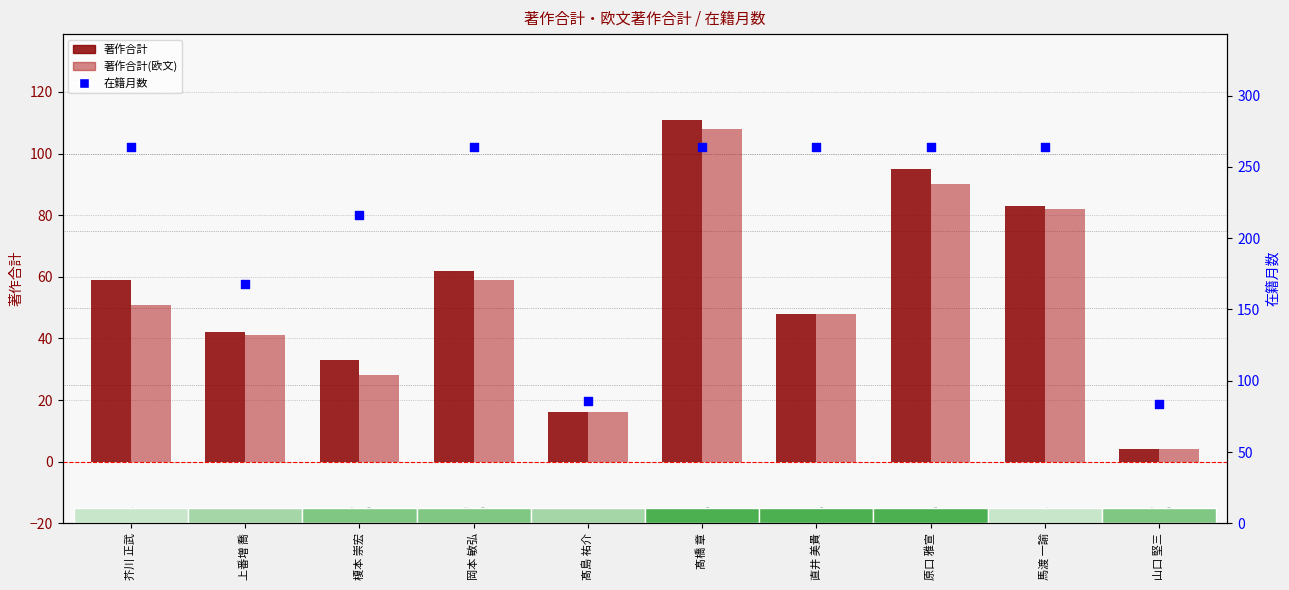

Is the value of 著作合計(欧文) at 直井 美貴 greater than the value of 著作合計 at 直井 美貴?

No